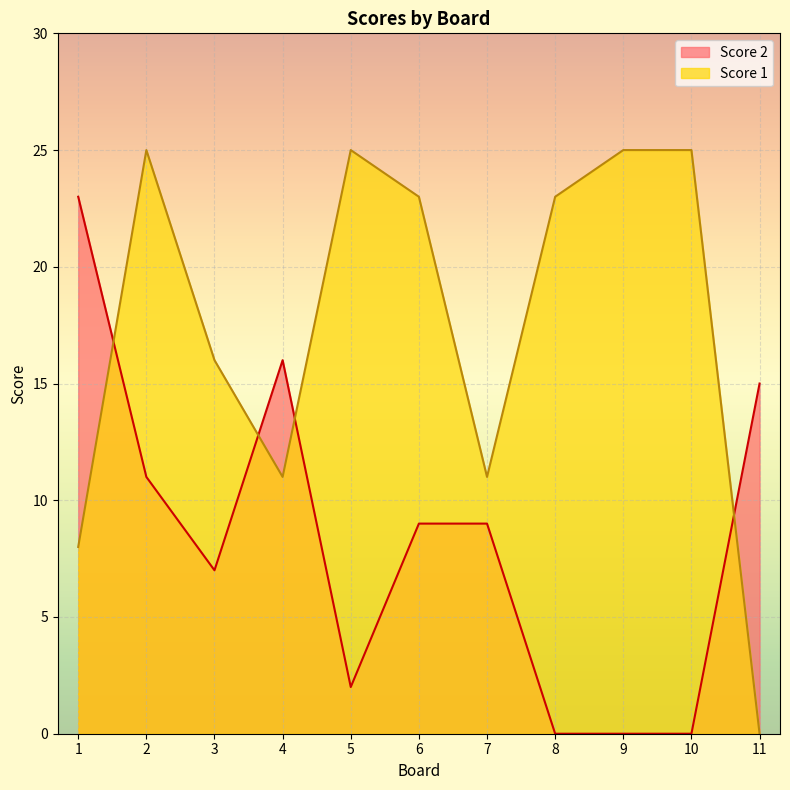

Which category has the lowest value across all series?

8